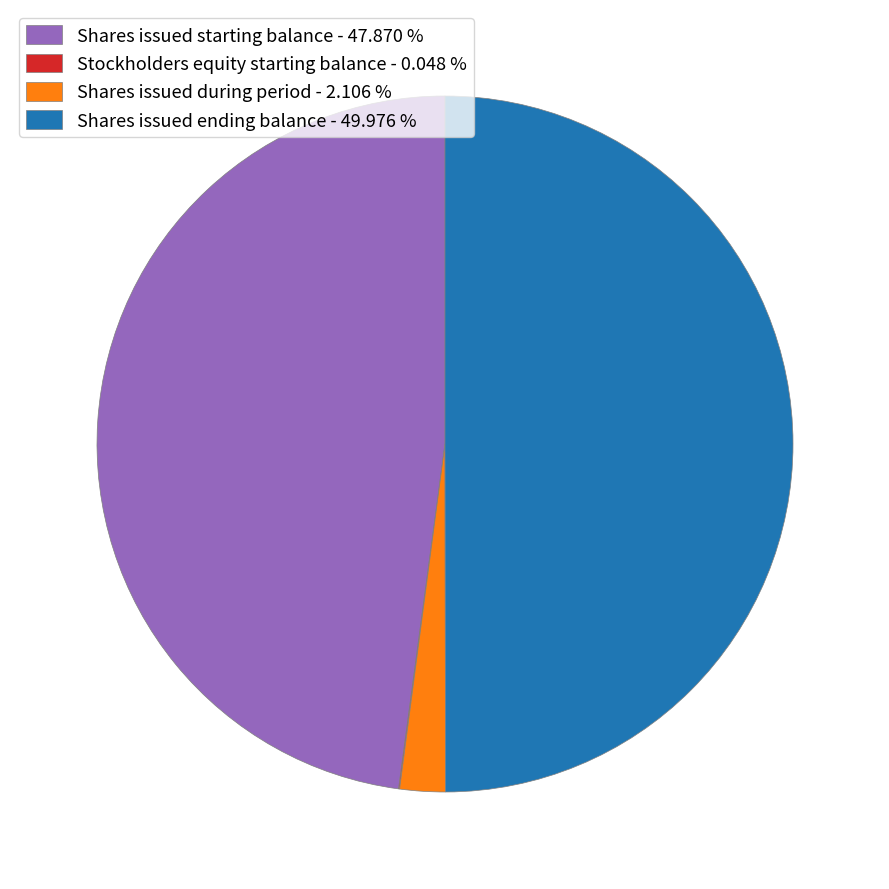

Approximately how many times larger is the value at Shares issued starting balance - 47.870 % compared to Shares issued during period - 2.106 %?

22.7